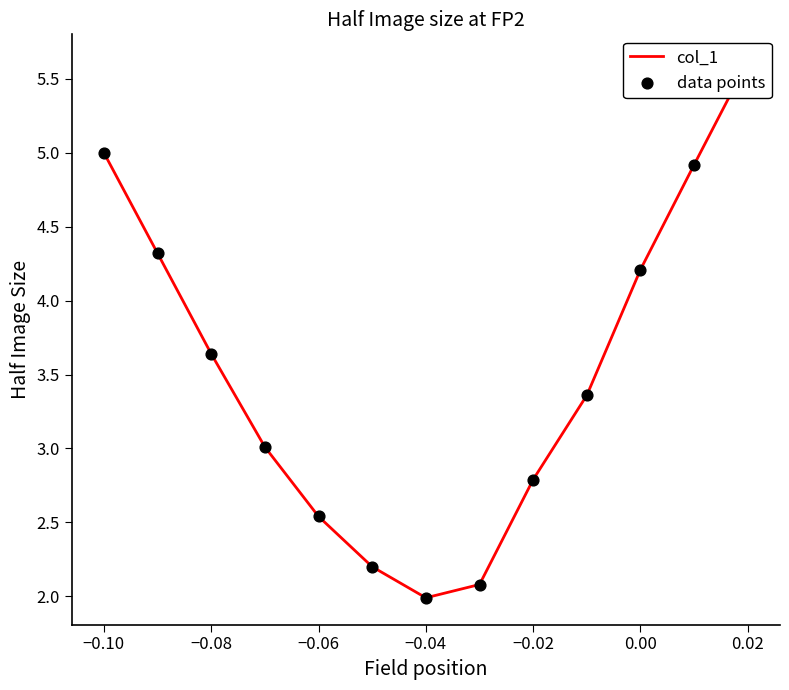

Is the value of col_1 at 11 greater than the value of data points at −0.12?

No